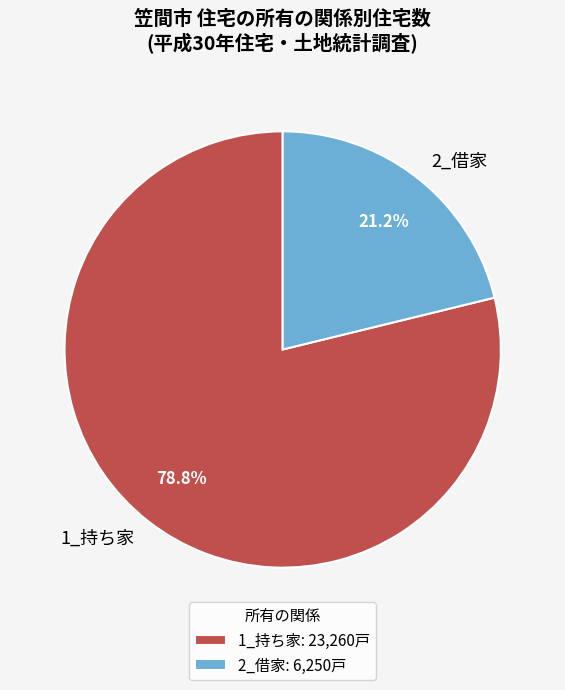

How much of the chart is everything except 2_借家?

78.8%